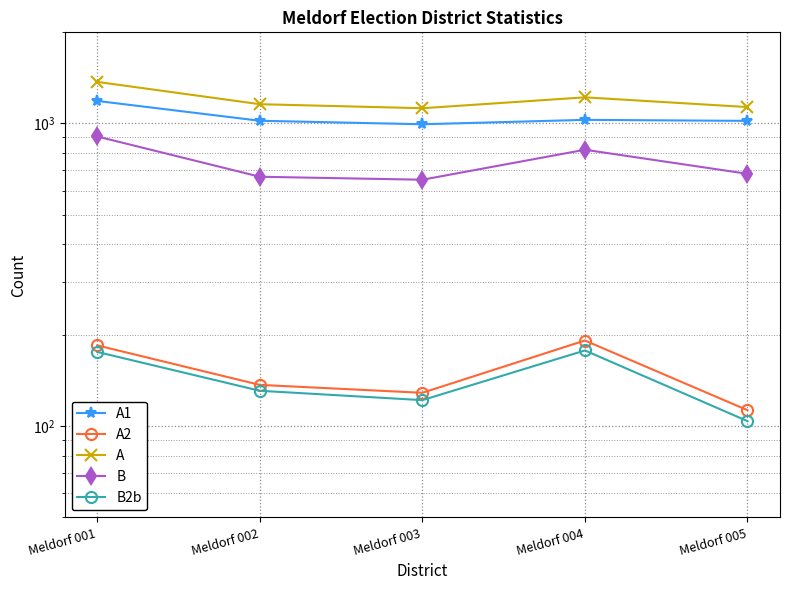

At which label does A1 first exceed 1021?

Meldorf 001